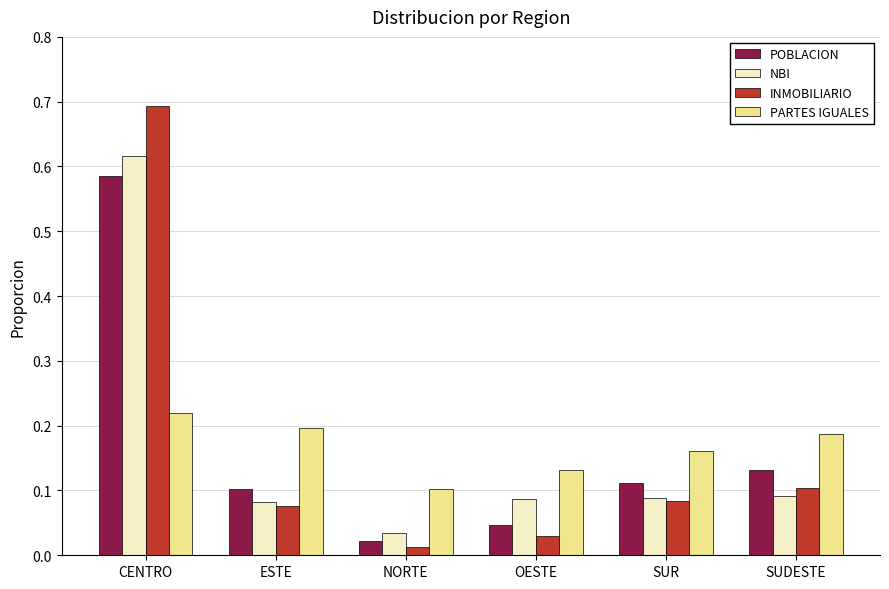

What is the sum of all NBI values?

1.0